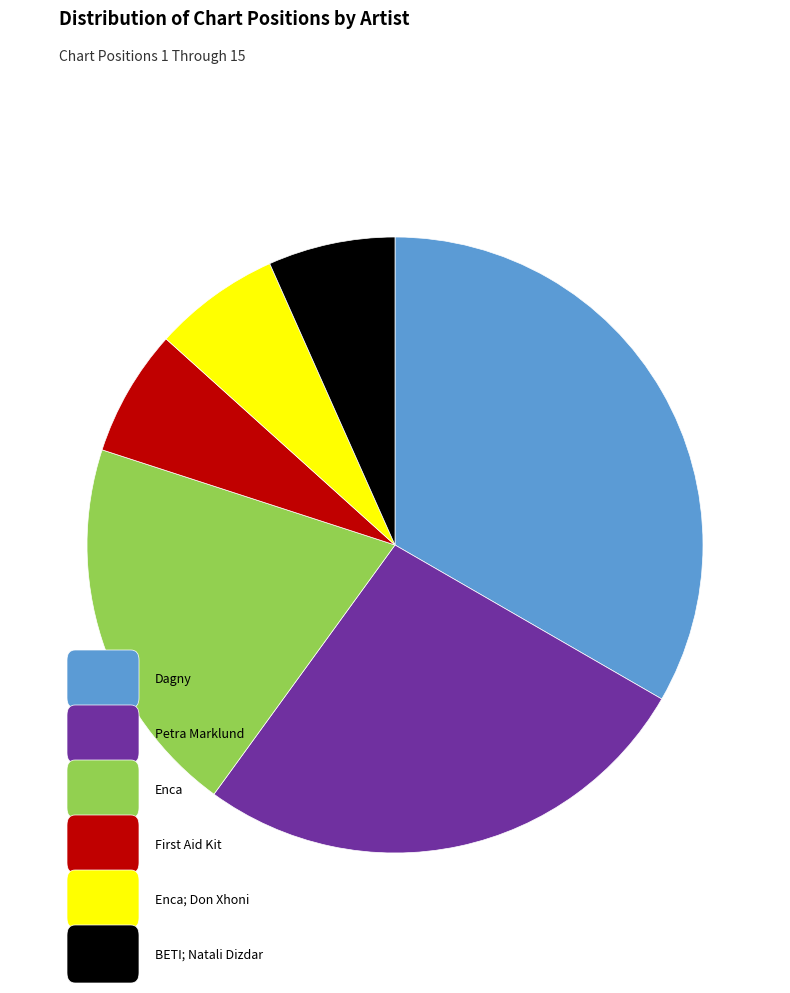

Is there any slice that represents more than half of the pie?

No